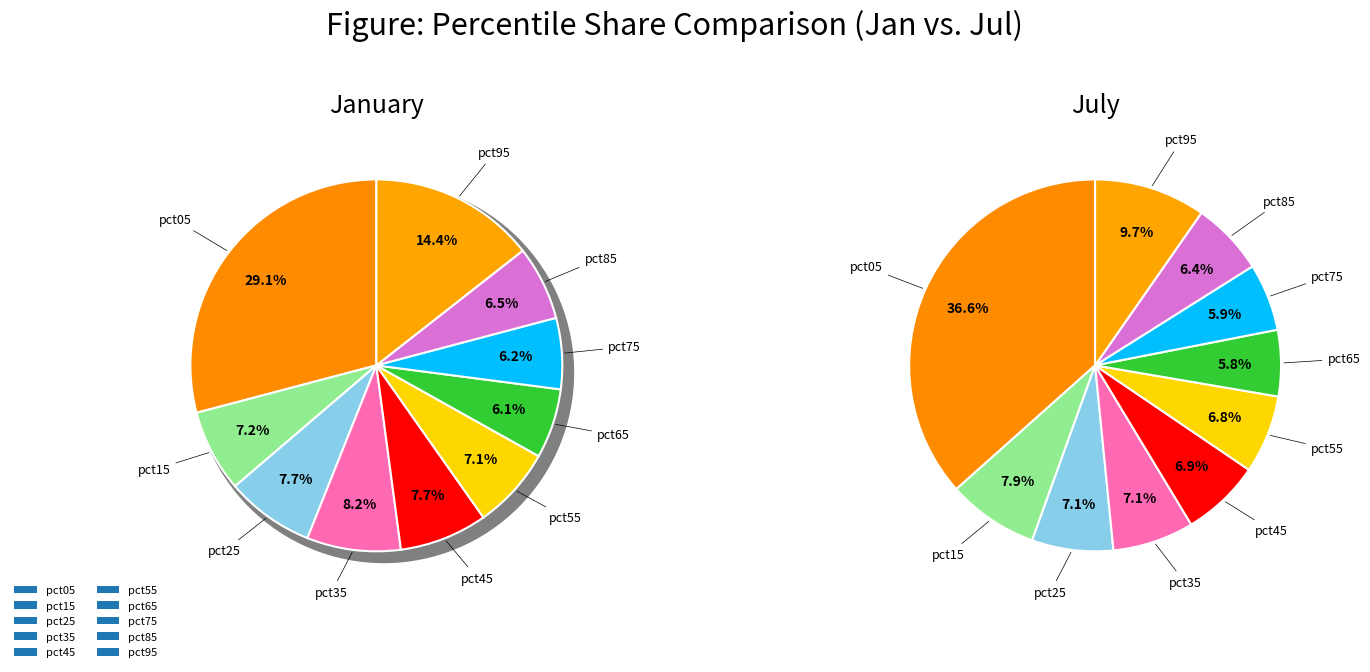

To the nearest percent, what is the difference between the largest and smallest slice percentages?

31%